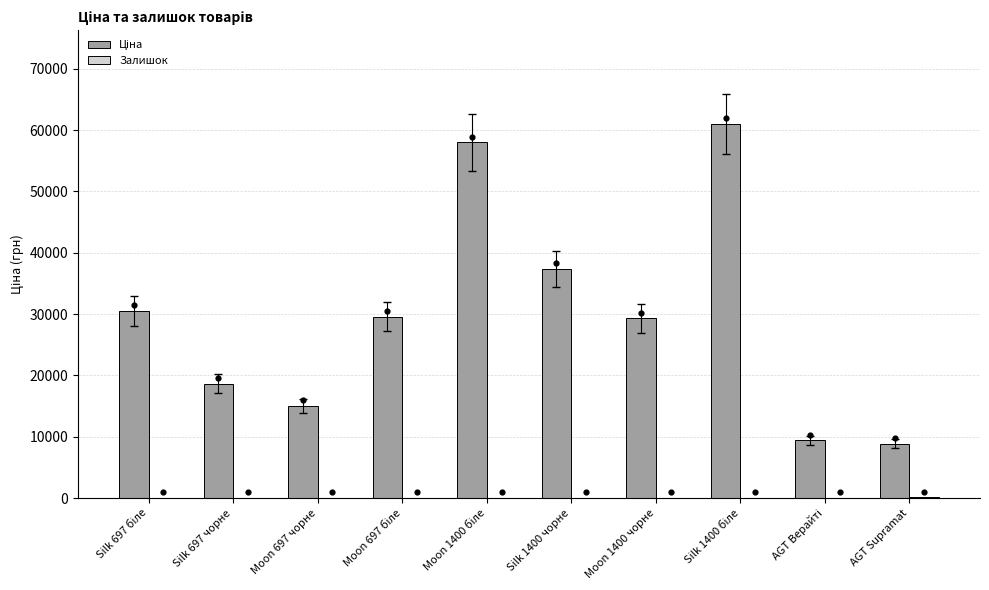

At which category is the sum across all series the highest?

Silk 1400 біле